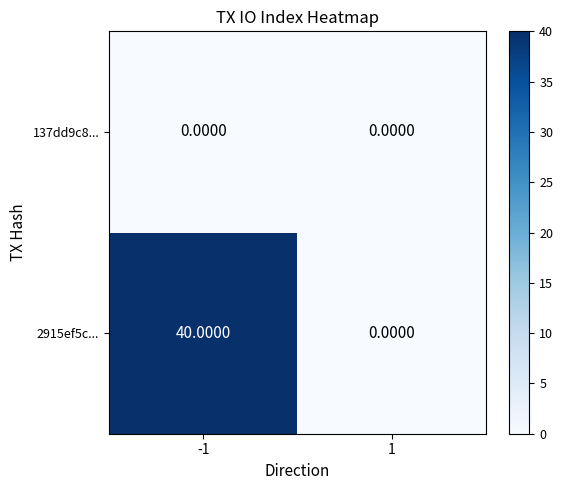

Which series has the widest spread of values?

2915ef5c...